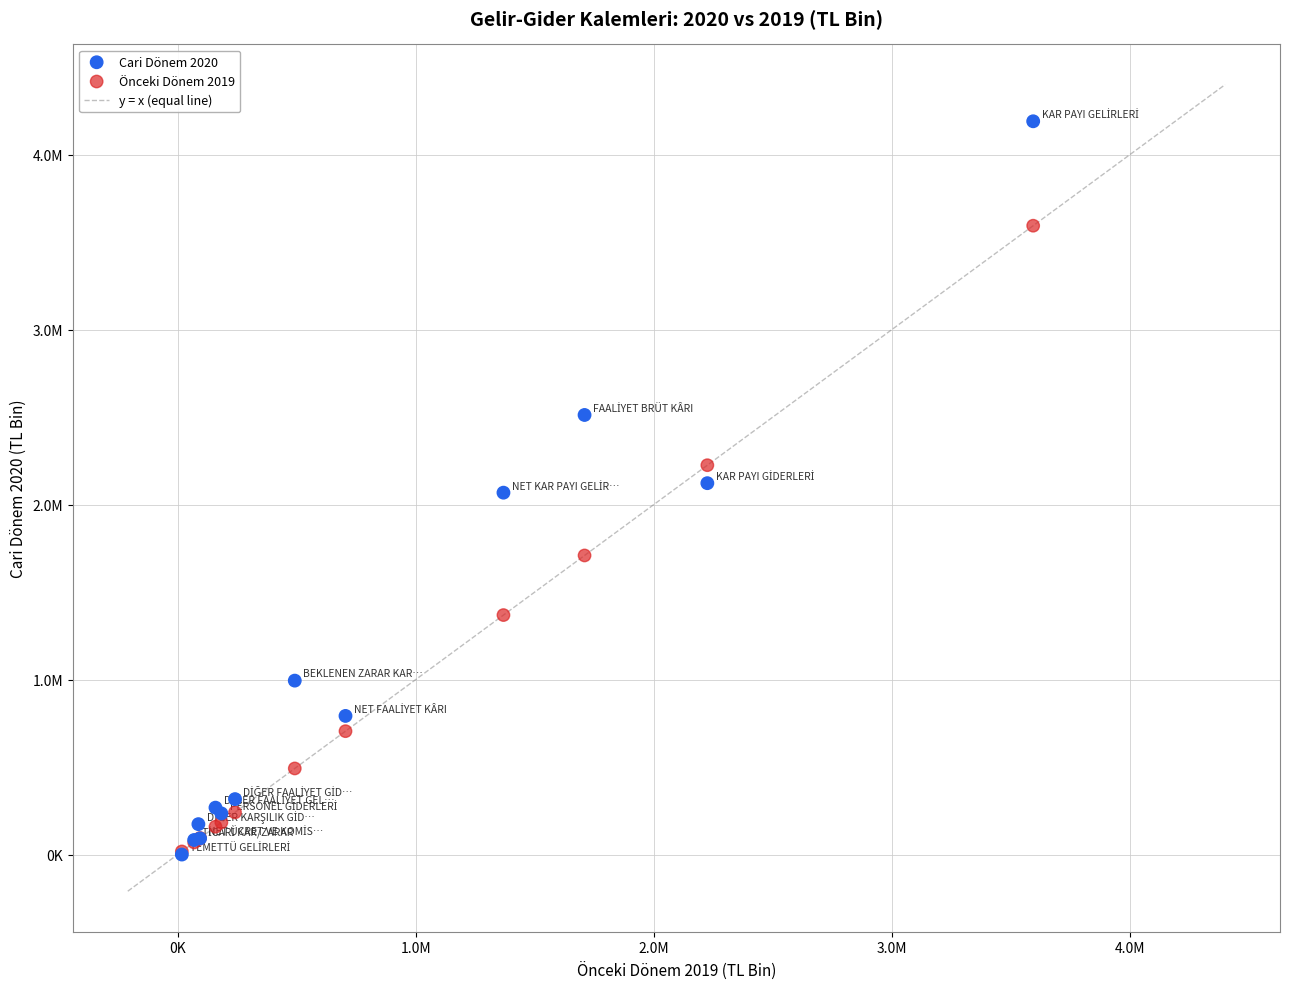

Which series has the widest spread of Y values?

Cari Dönem 2020